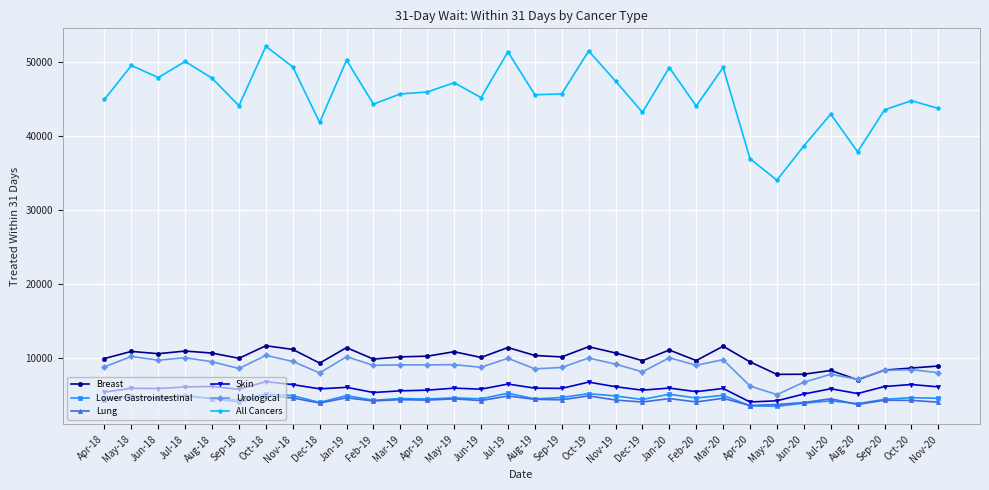

True or false: Skin and All Cancers intersect in this chart.

False